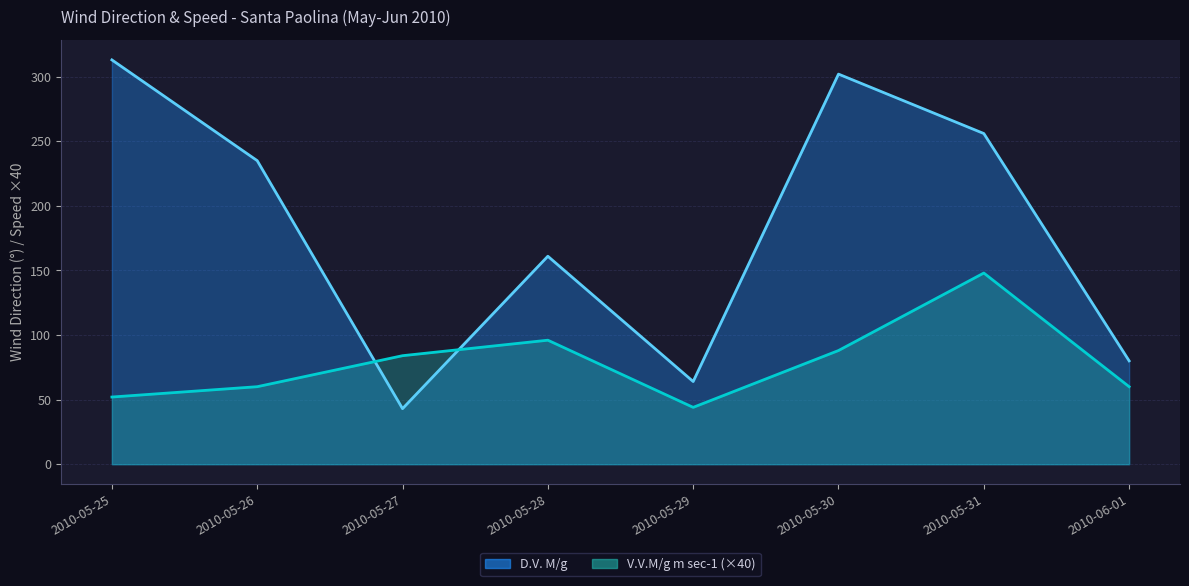

List the series in order of their overall mean, highest first.

D.V. M/g, V.V.M/g m sec-1